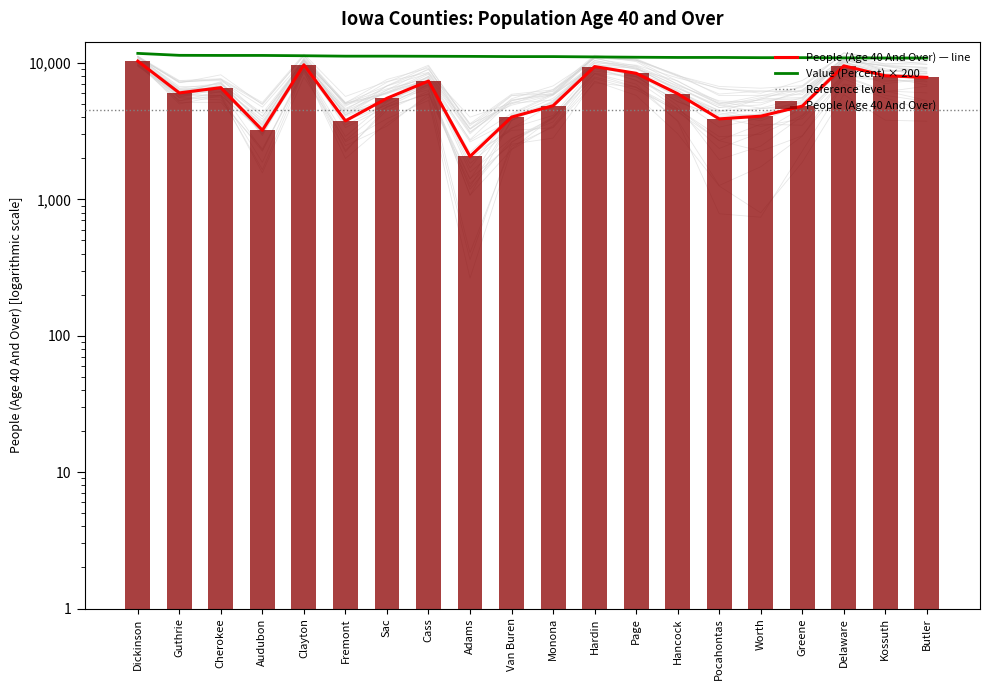

Reading right to left, list all the values displayed in this chart.

People (Age 40 And Over): 7841	8062	9534	4828	4074	3891	5952	8405	9410	4862	4010	2065	7372	5513	3763	9698	3211	6593	6035	10316
Value (Percent): 10880	10880	10900	10940	10940	10980	10980	11020	11080	11140	11140	11180	11200	11220	11220	11300	11360	11360	11380	11760